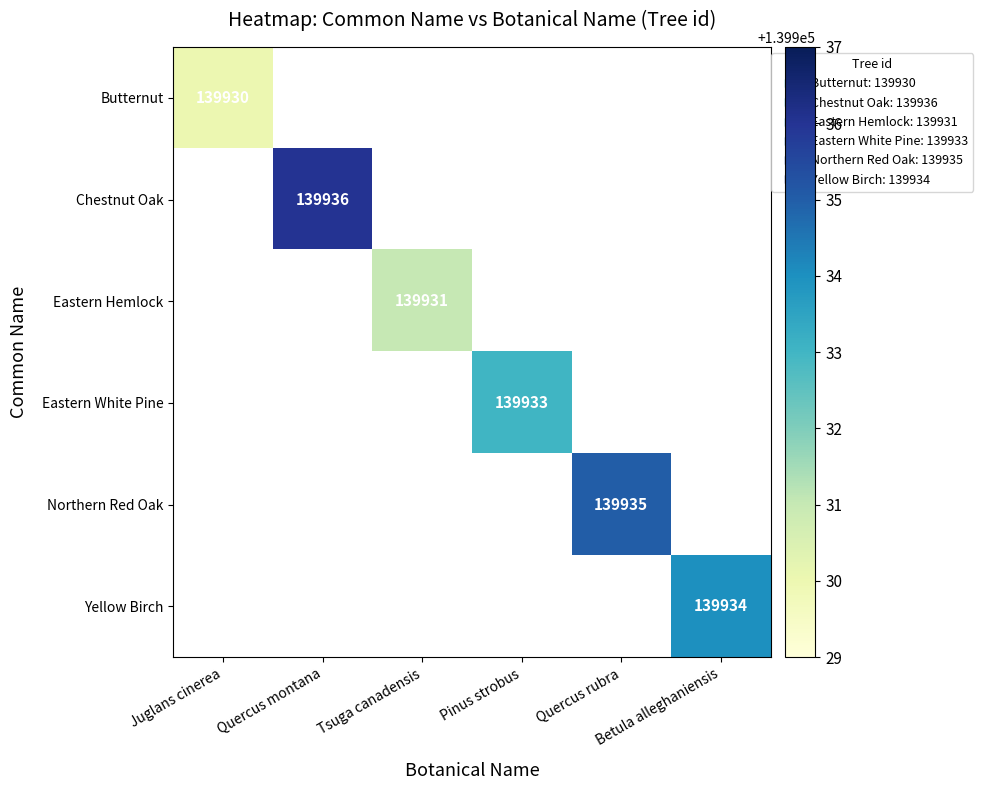

How many positive values does the Yellow Birch series have?

1